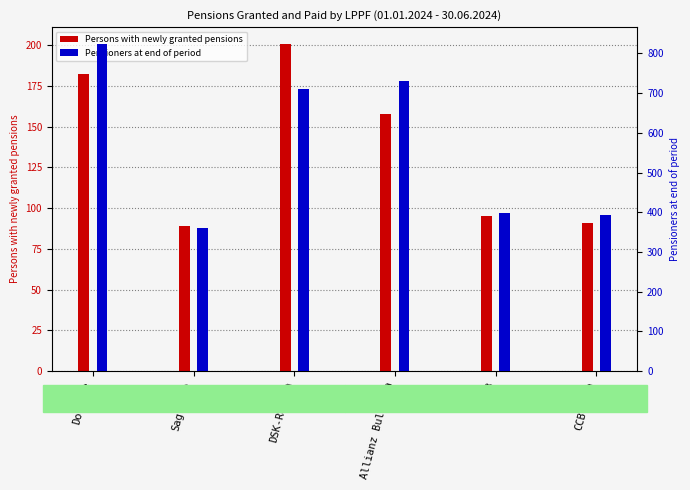

Reading left to right, what are all the values shown in this chart?

Persons with newly granted pensions: Doverie=182	Saglasie=89	DSK-Rodina=201	Allianz Bulgaria=158	UBB=95	CCB-Sila=91
Pensioners at end of period: Doverie=825	Saglasie=361	DSK-Rodina=711	Allianz Bulgaria=730	UBB=397	CCB-Sila=392